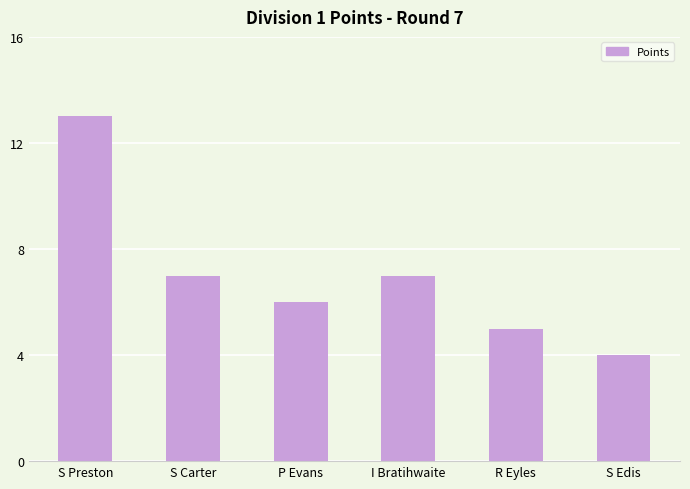

At which category does the chart reach its peak across all series?

S Preston